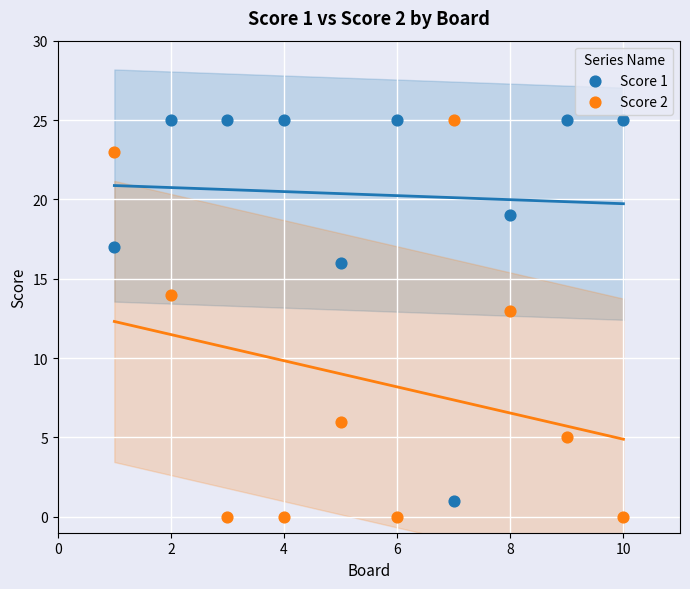

In the Score 2 series, what Y value is closest to 12?

13